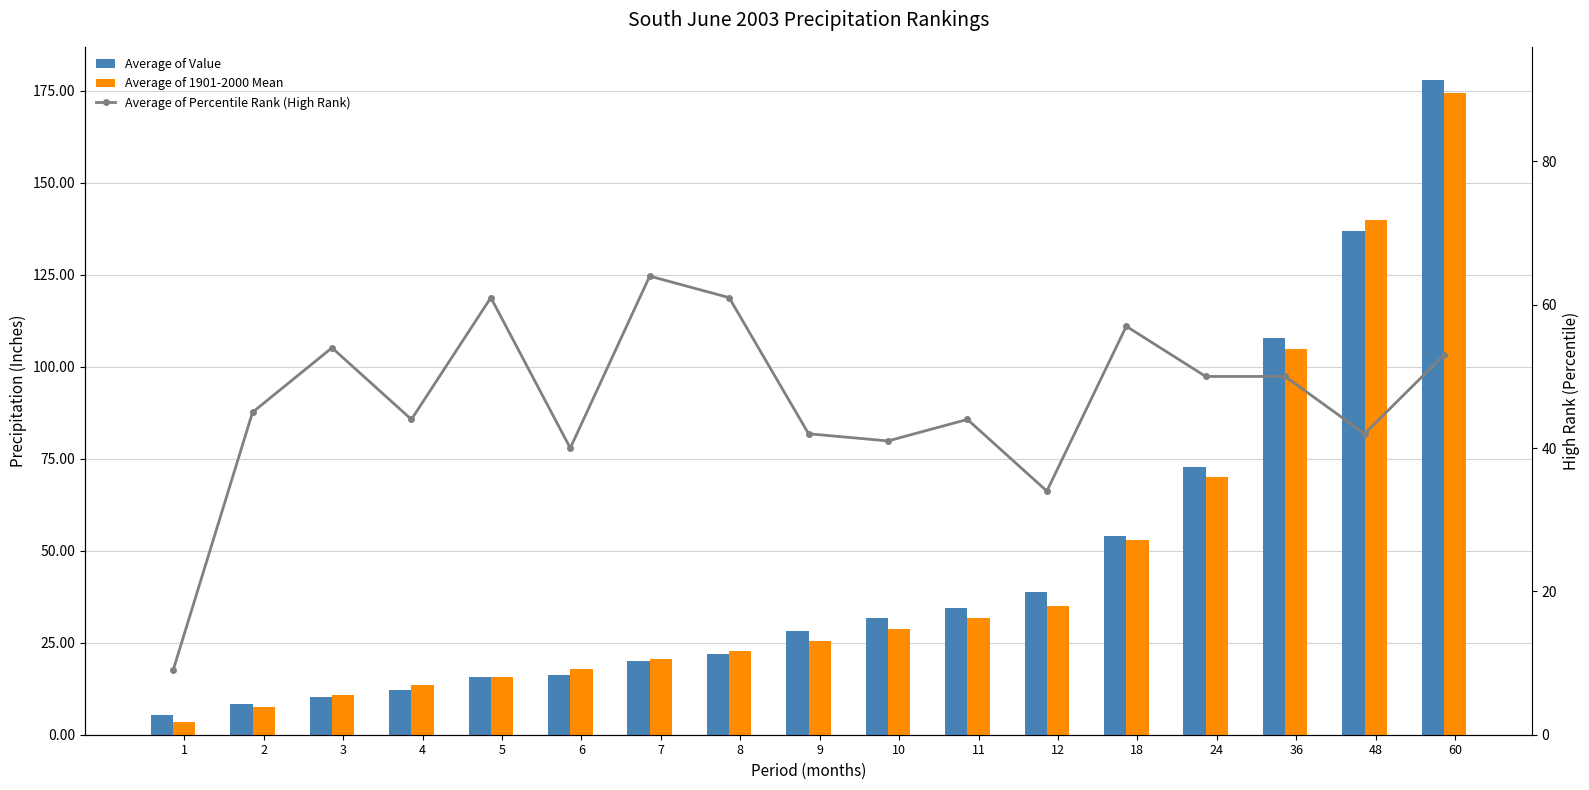

The Average of 1901-2000 Mean series shows 5.0 at 1. True or false?

False